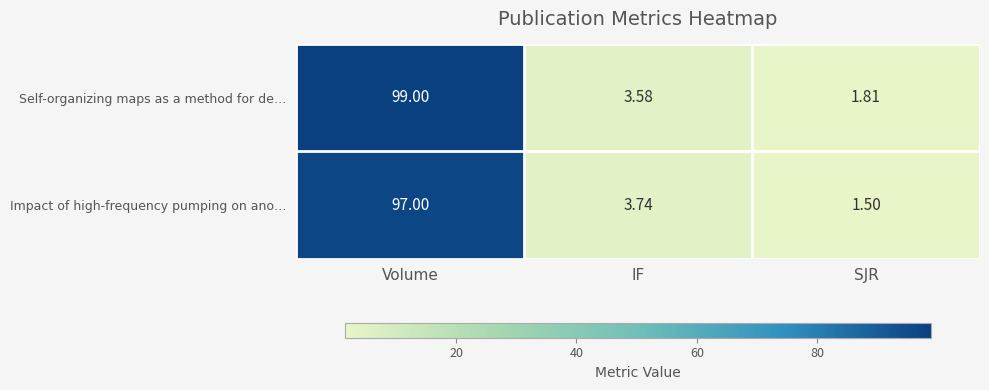

Which series changed the most between Volume and IF?

Self-organizing maps as a method for de…